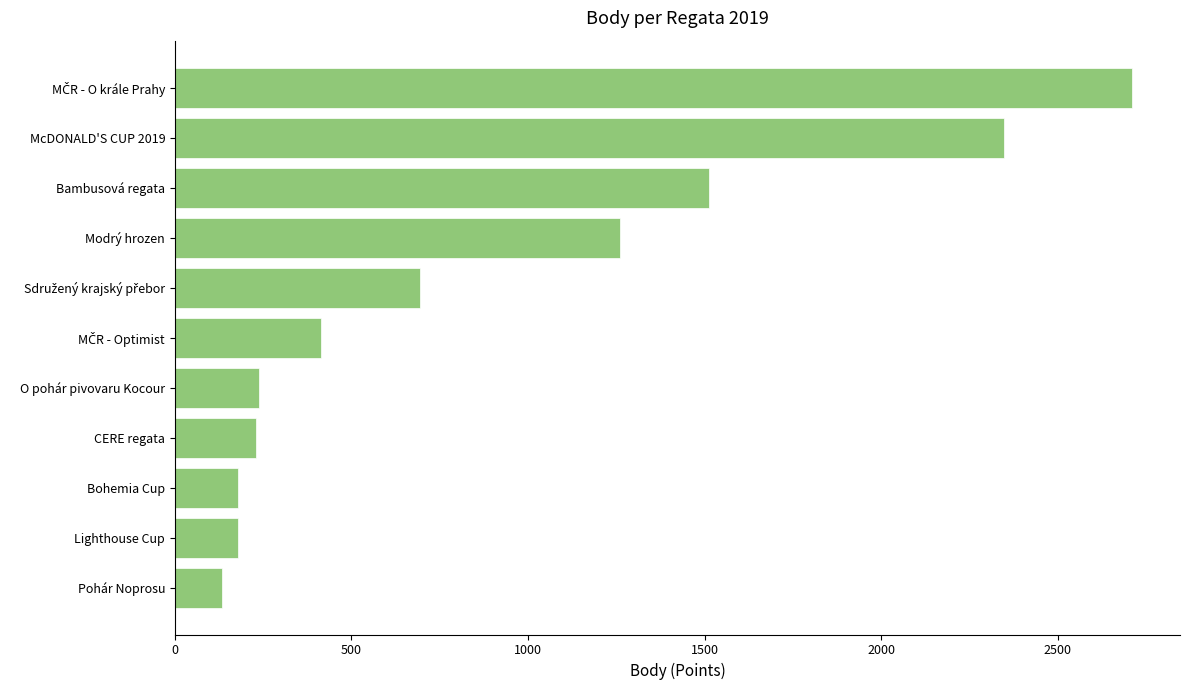

What is the greatest value displayed?

2711